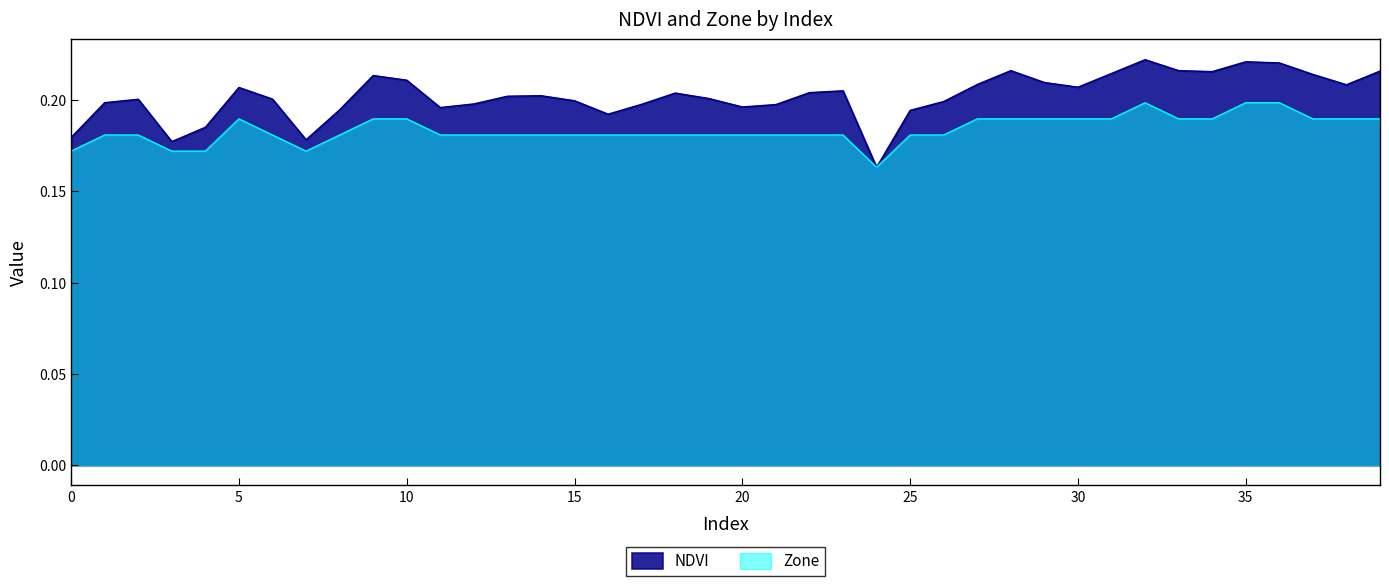

How many series are shown in this chart?

2